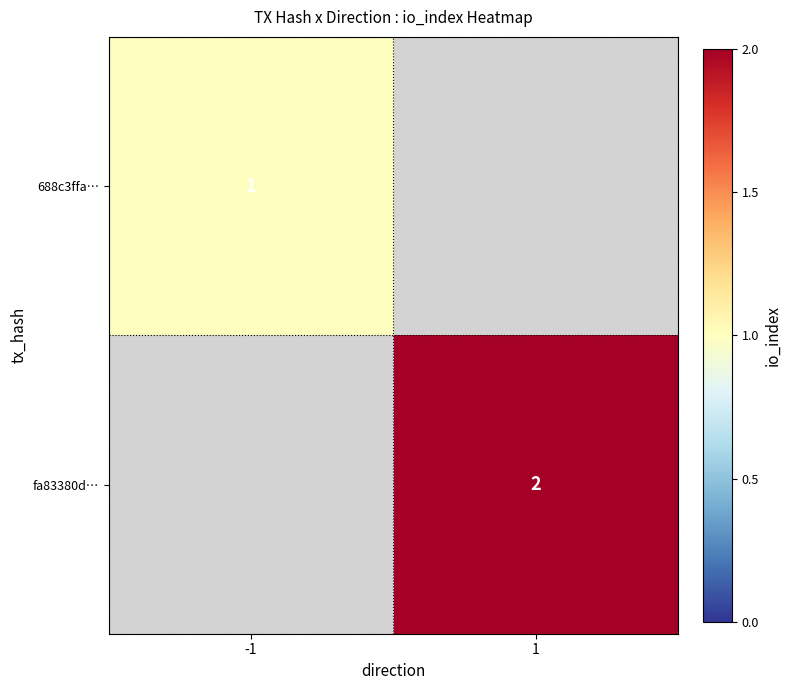

Count the number of data series in this chart.

2